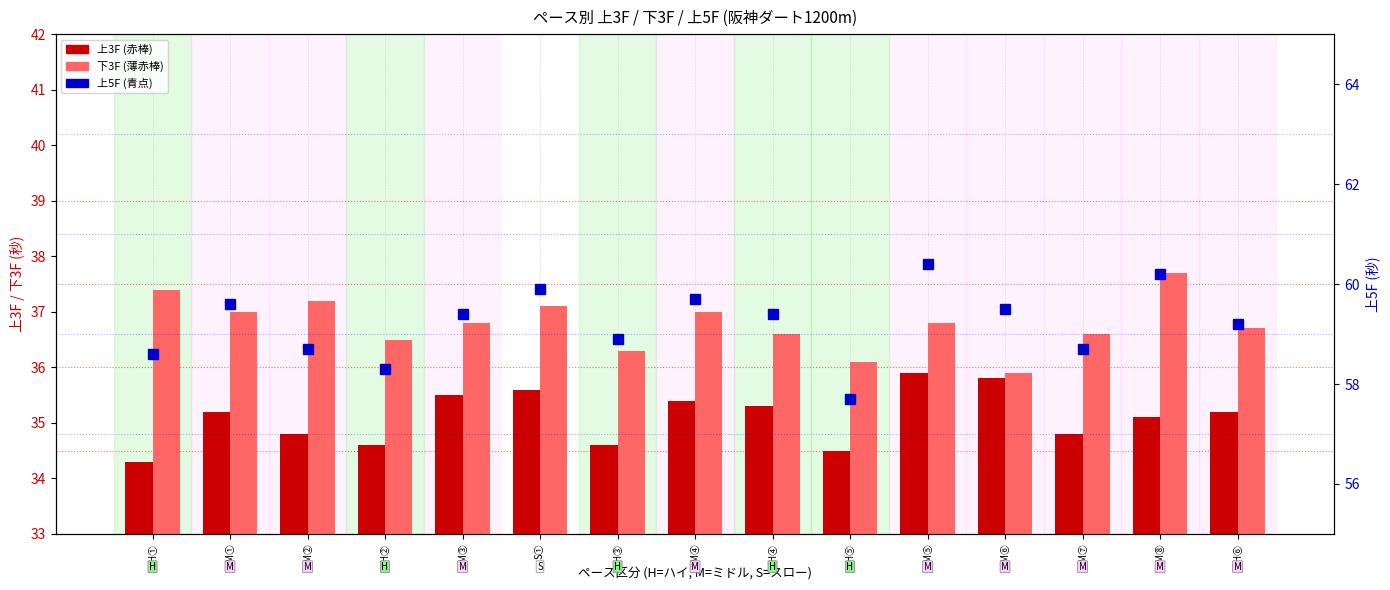

Does the chart contain stacked bars?

No